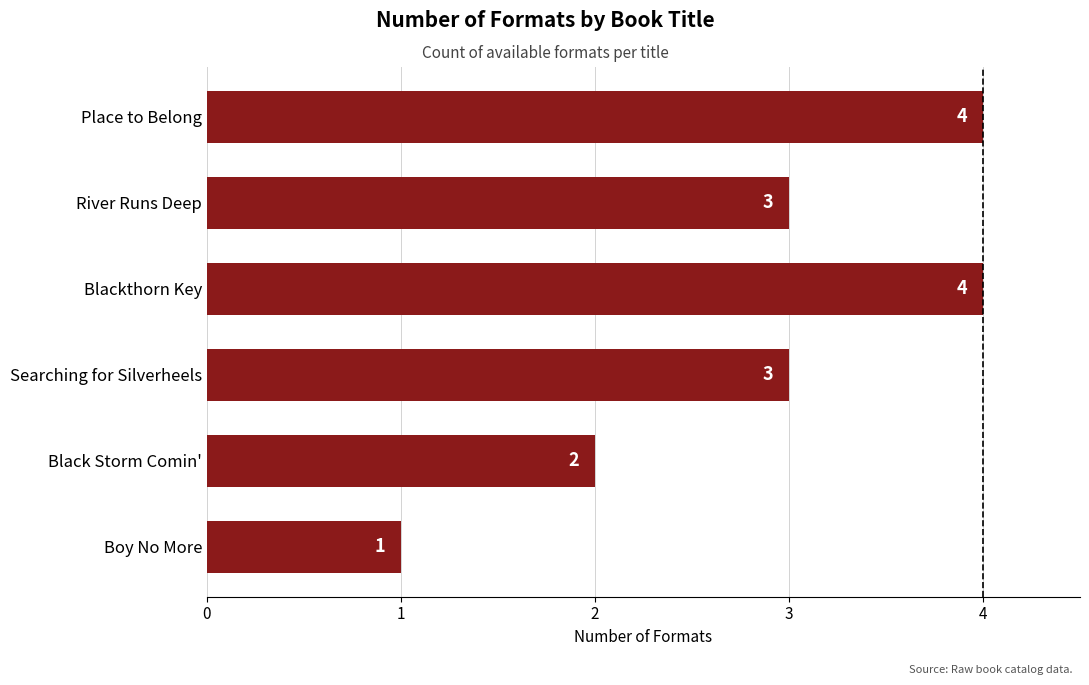

Which has a higher value, Place to Belong or River Runs Deep?

Place to Belong